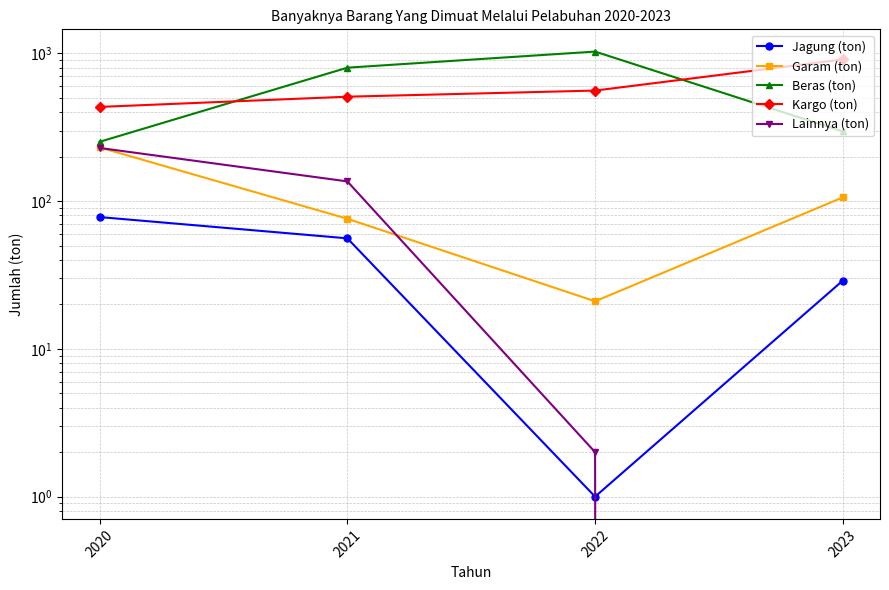

What is the total value across all series at 2022?

1612